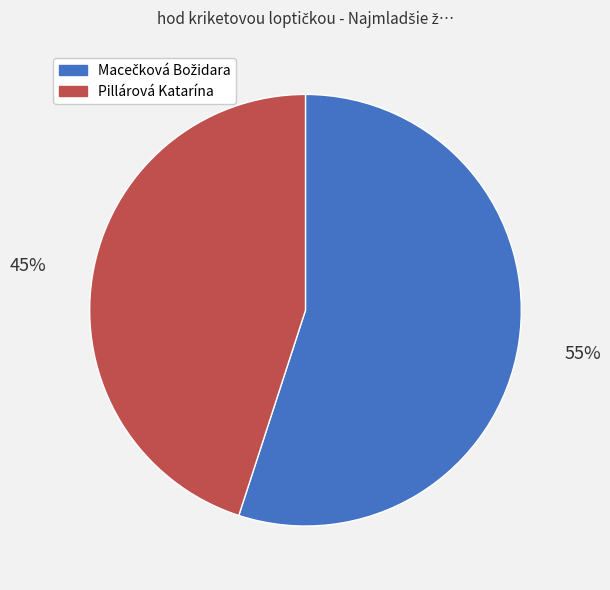

The Pillárová Katarína slice represents 45% of the pie. True or false?

True